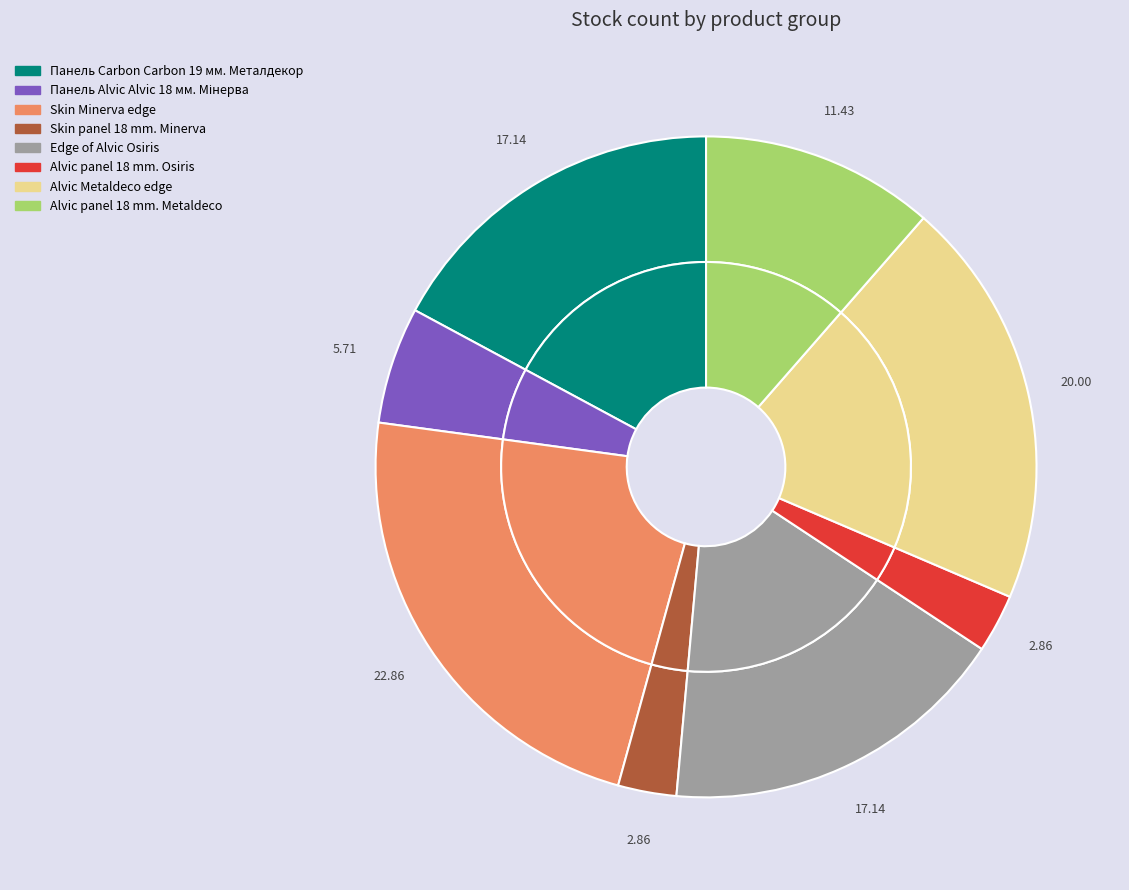

Which category has the smallest portion of the pie?

Skin panel 18 mm. Minerva